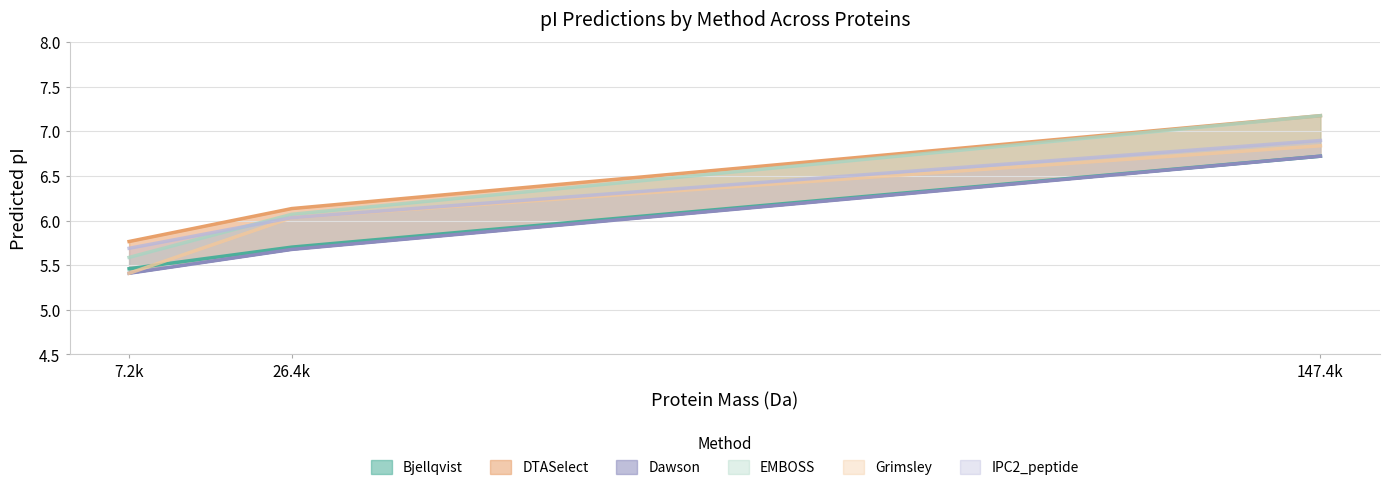

What is the sum of all IPC2_peptide values?

18.6